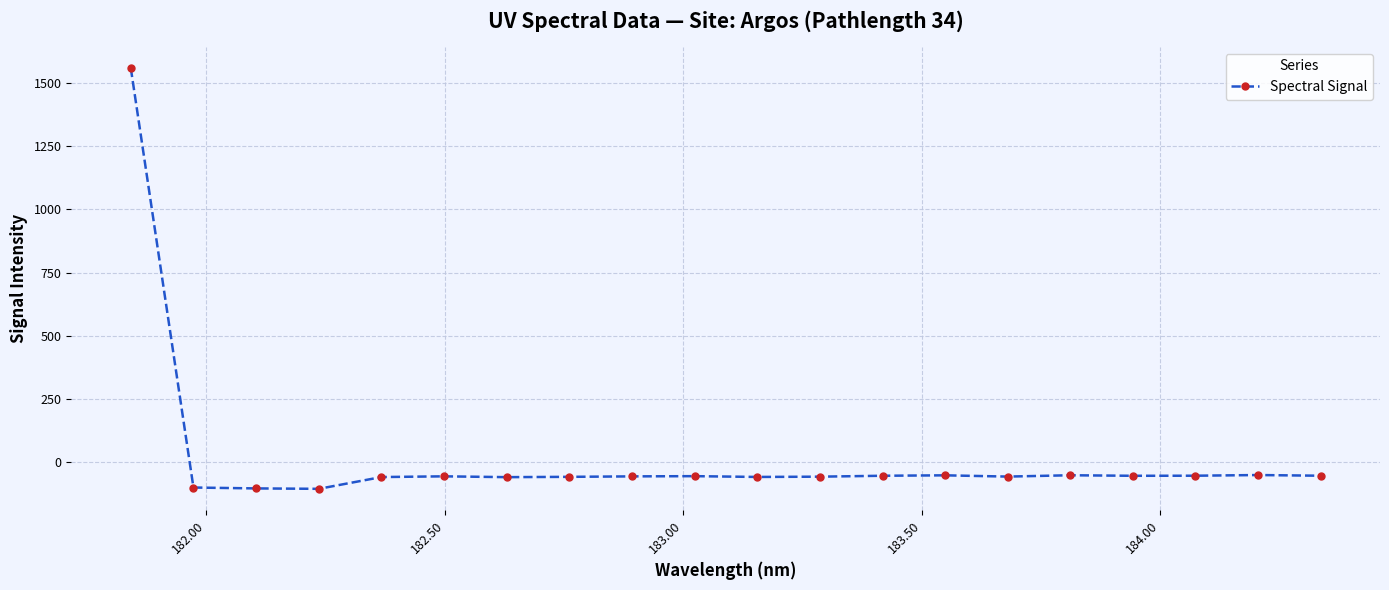

What is the sum of all values?

361.4